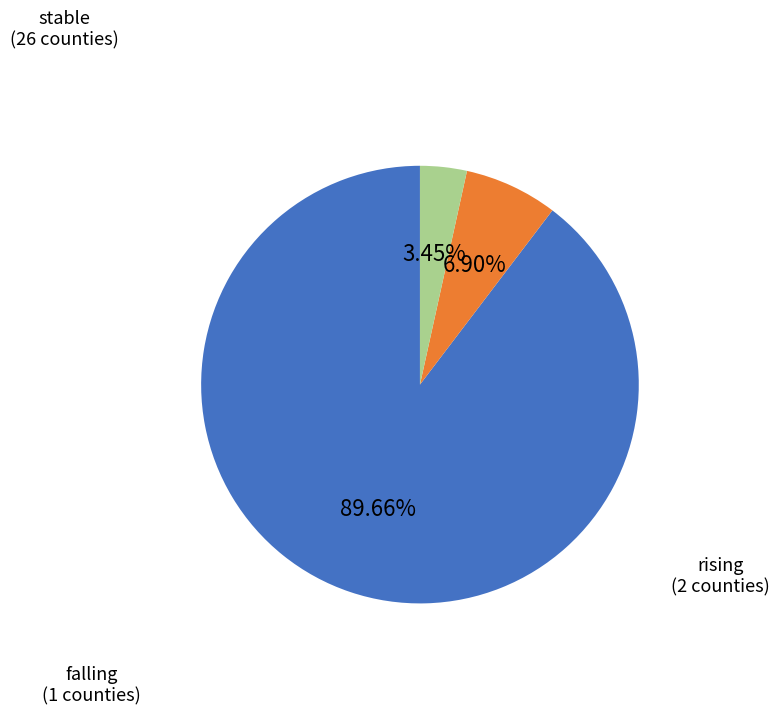

Count the number of slices in the pie.

3